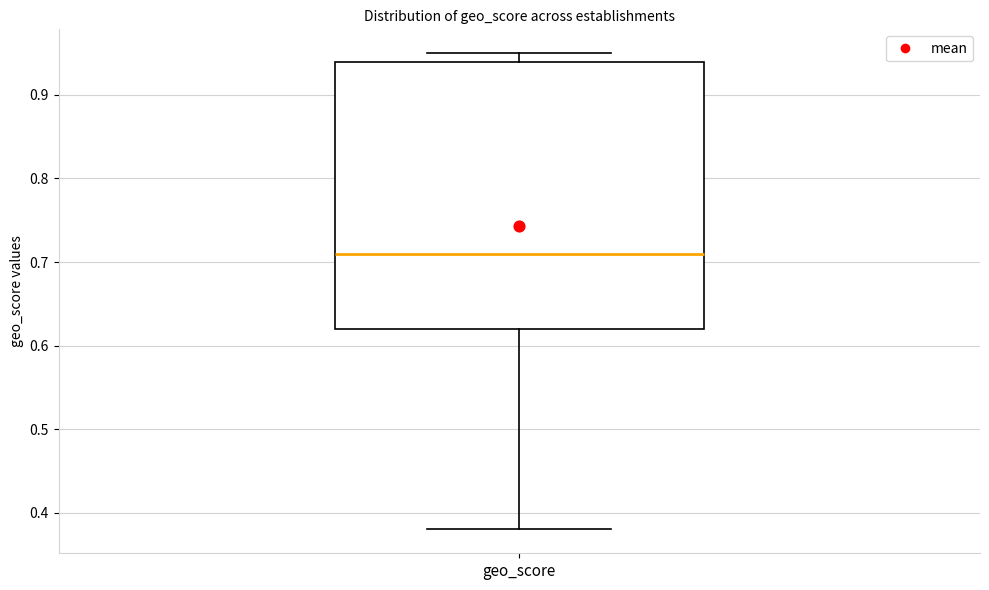

Read this box plot against the y-axis: the position of the median line, the range covered by the box, and the ends of both whiskers. The values are not printed on the chart, so give them approximately, as read against the axis.

median 0.71, box 0.62 to 0.94, whiskers 0.38 to 0.95